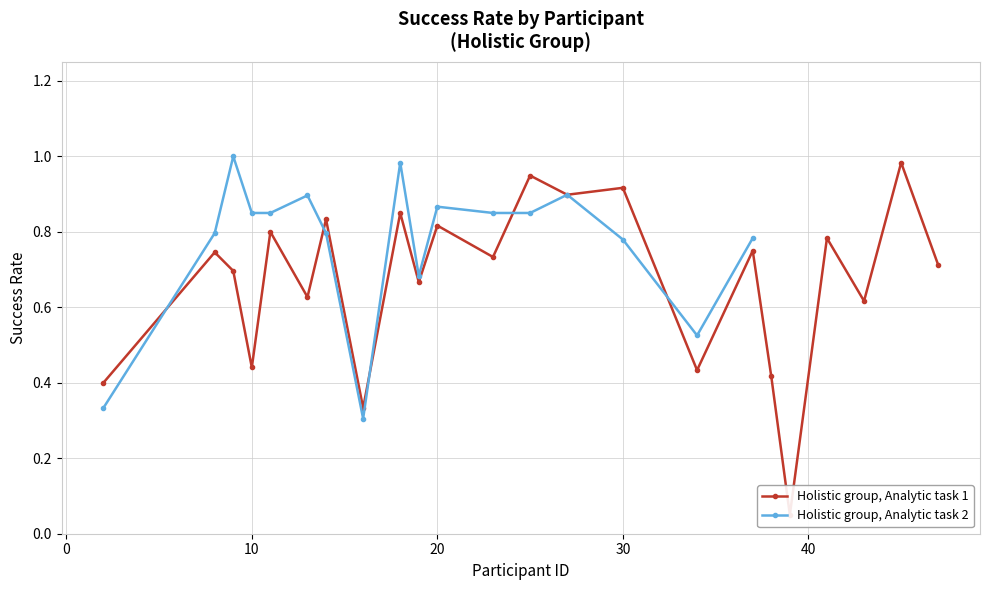

What is the label of the 8th point from the right?

19